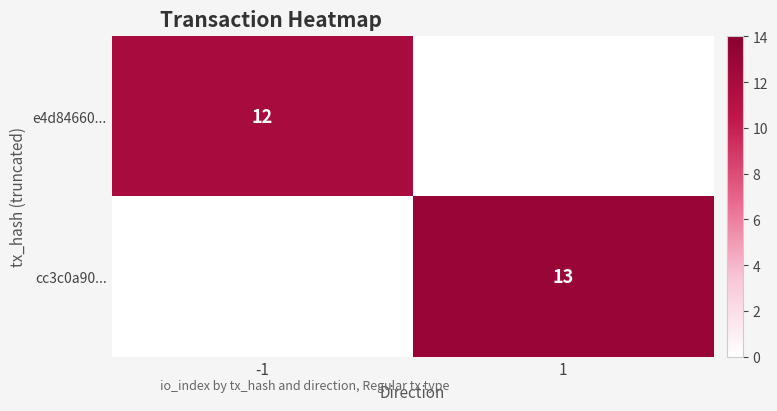

True or false: cc3c0a90... has a value of 13 at 1.

True